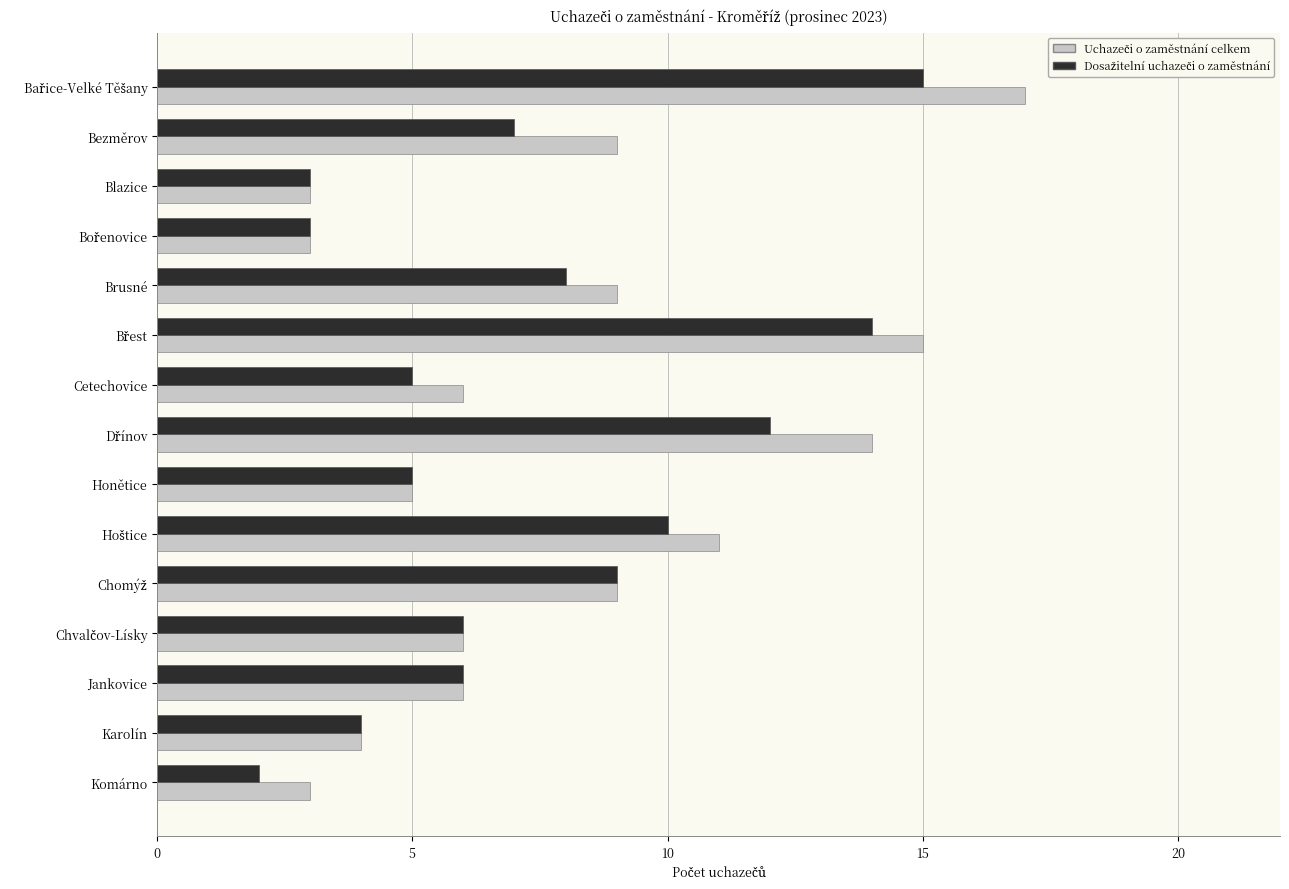

At how many categories does at least one series exceed 13?

3